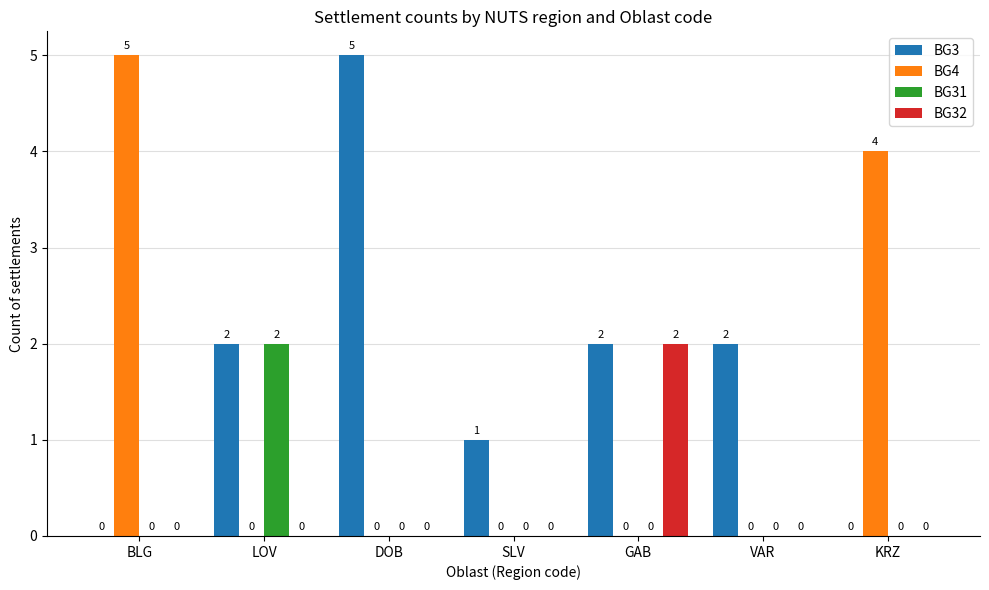

What is the sum of all BG3 values?

12